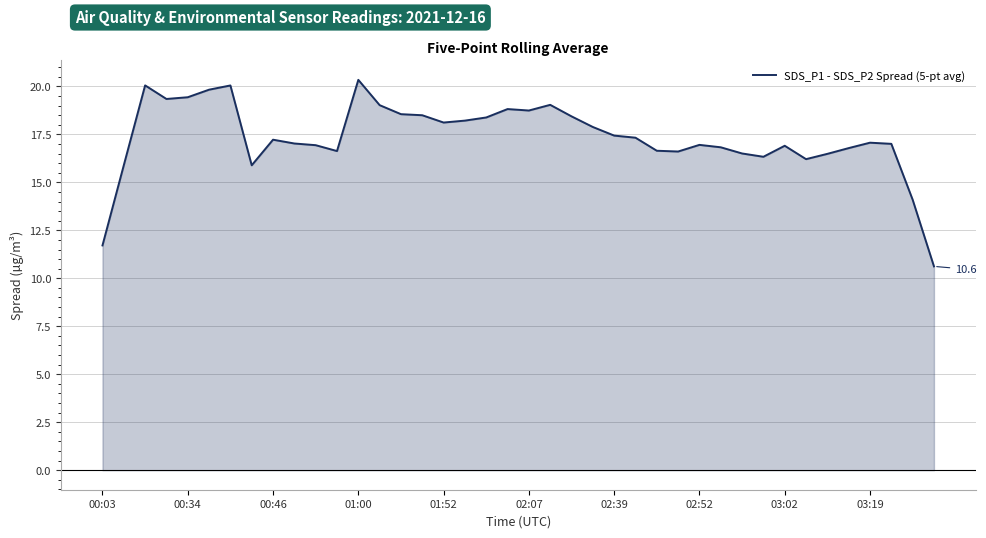

What is the minimum value shown in the chart?

10.6